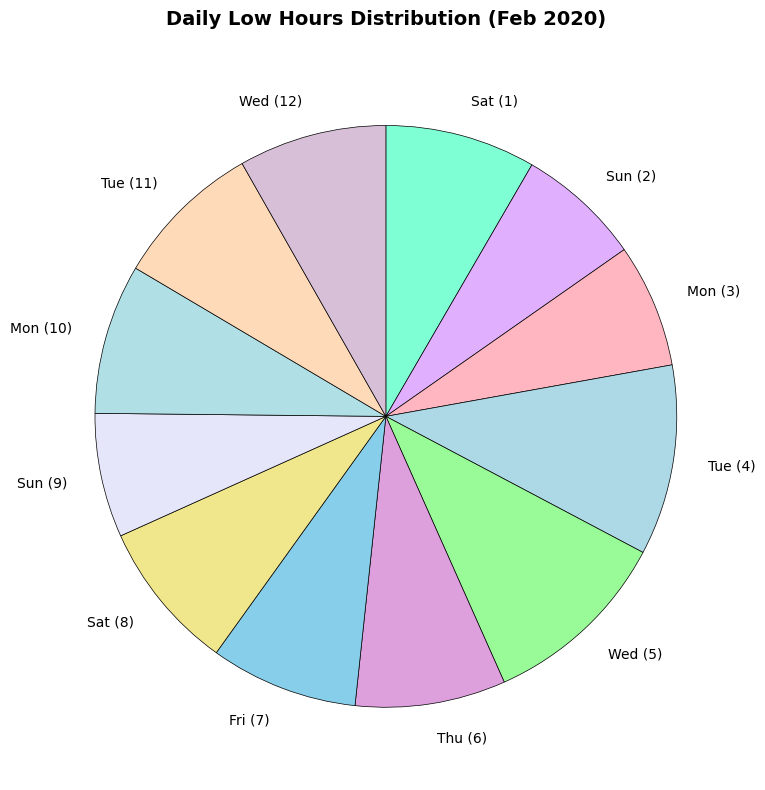

Approximately how many times larger is the value at Thu (6) compared to Wed (12)?

1.0